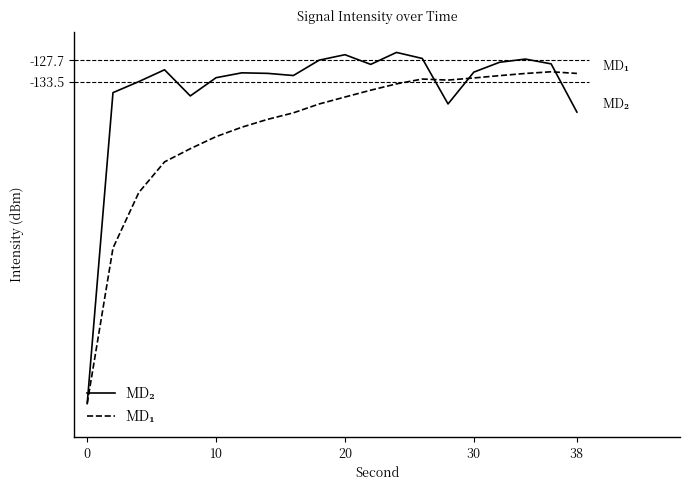

What is the sum of all MD₁ values?

-2921.0